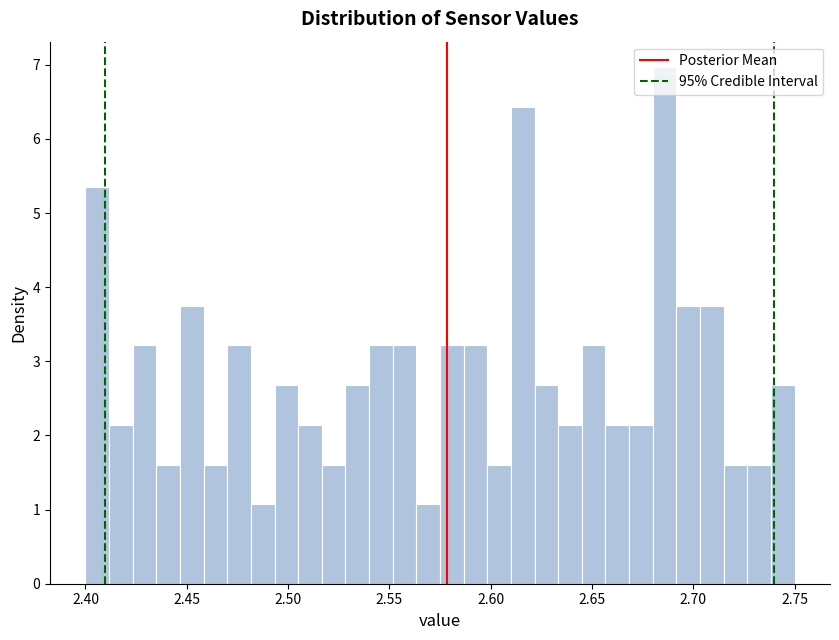

Read against the x-axis, roughly where is the centre of the tallest bar?

2.685